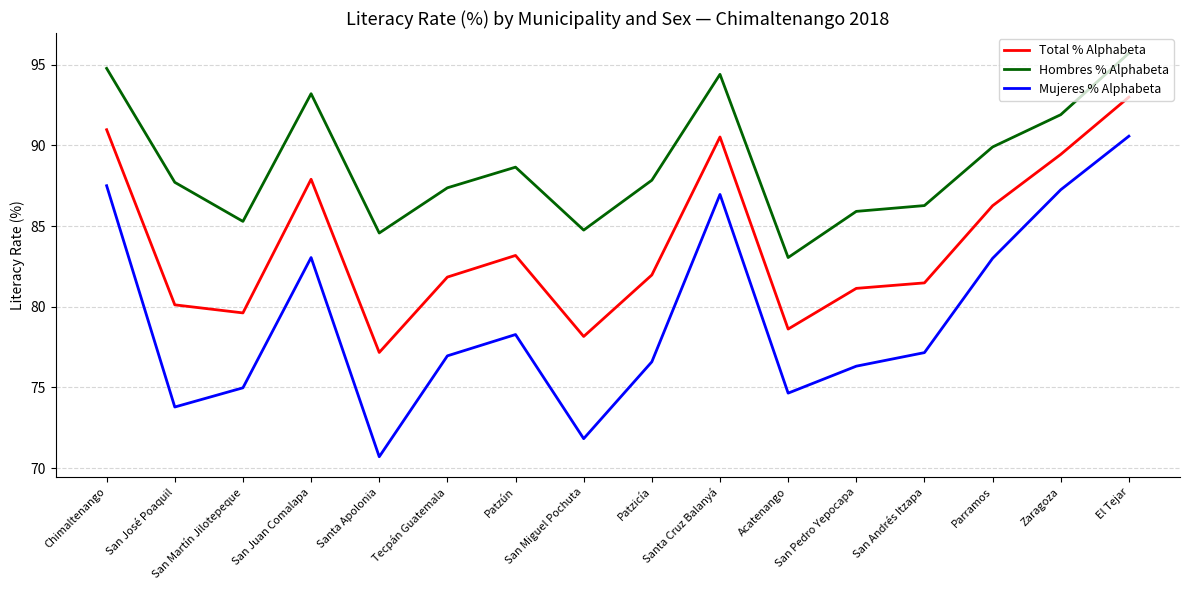

What position from the left is Patzún?

7